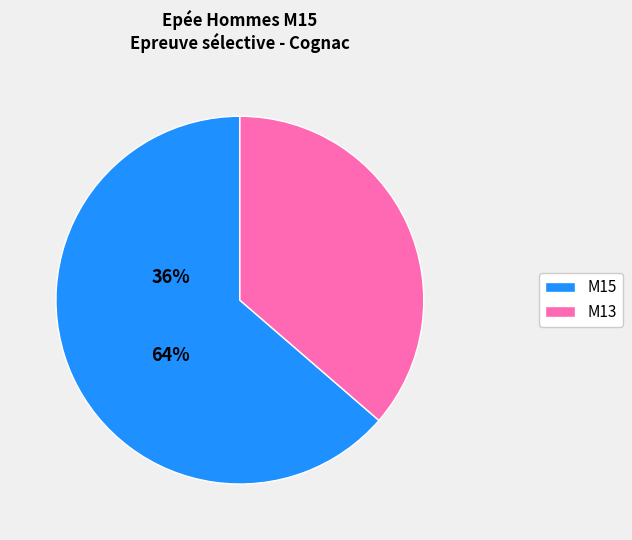

Which has a higher value, M13 or M15?

M15